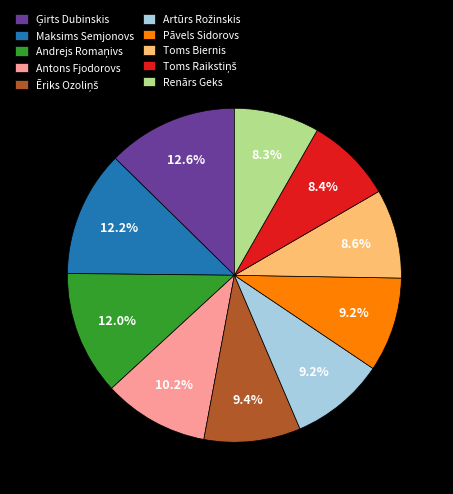

Approximately how many times larger is the value at Maksims Semjonovs compared to Renārs Geks?

1.5